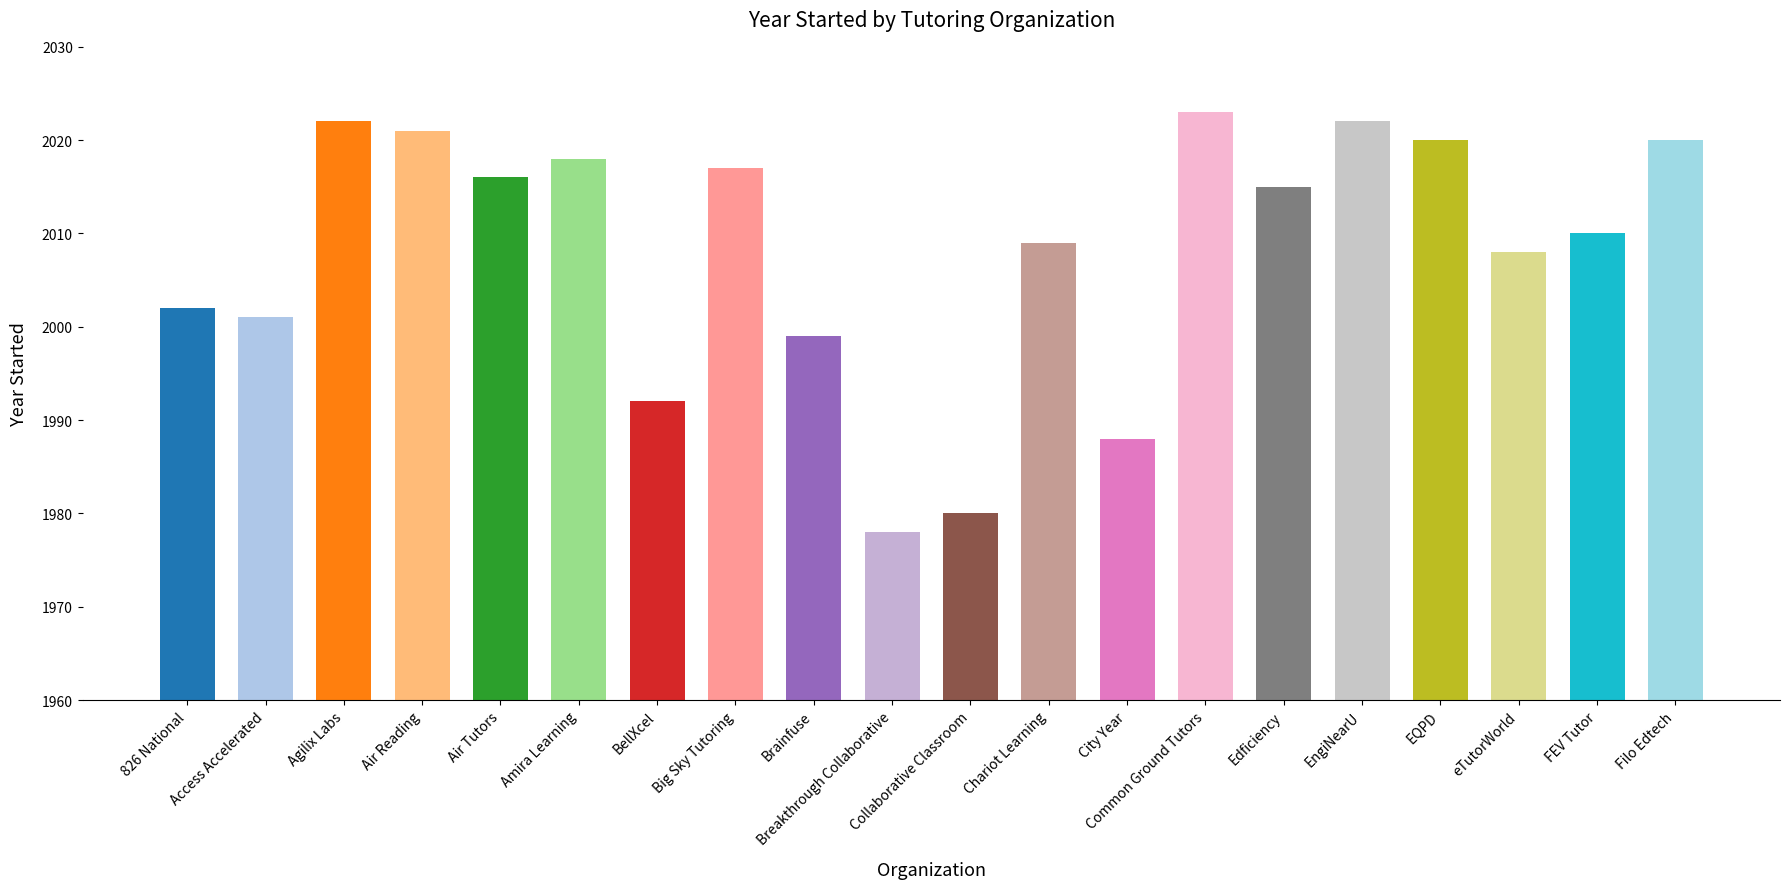

Are the bars grouped side by side (vs. stacked)?

No